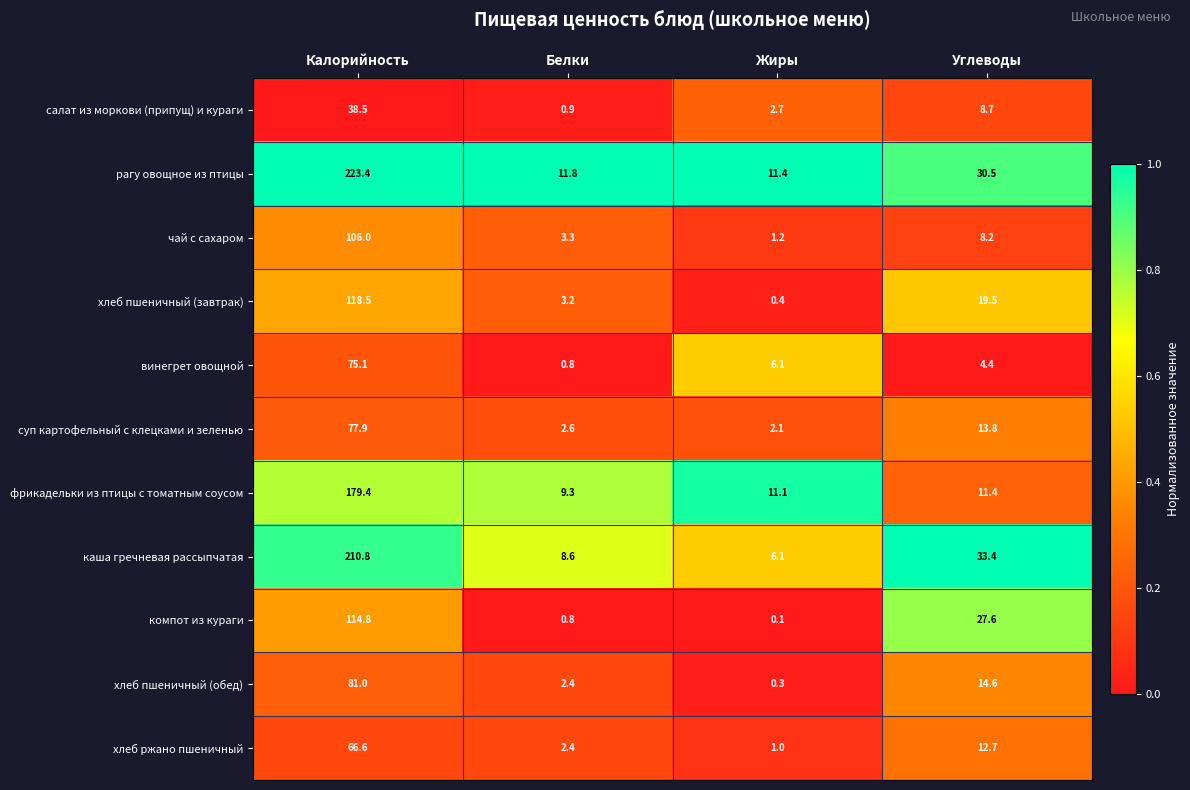

What is the sum of all чай с сахаром values?

118.7